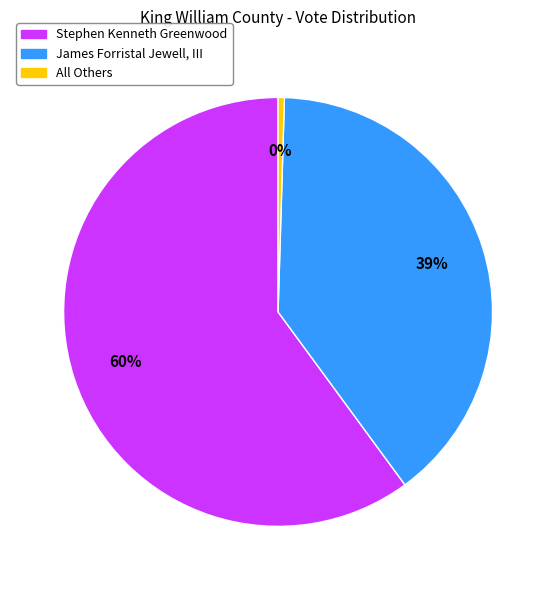

What percentage is the James Forristal Jewell, III slice, to the nearest percent?

39%